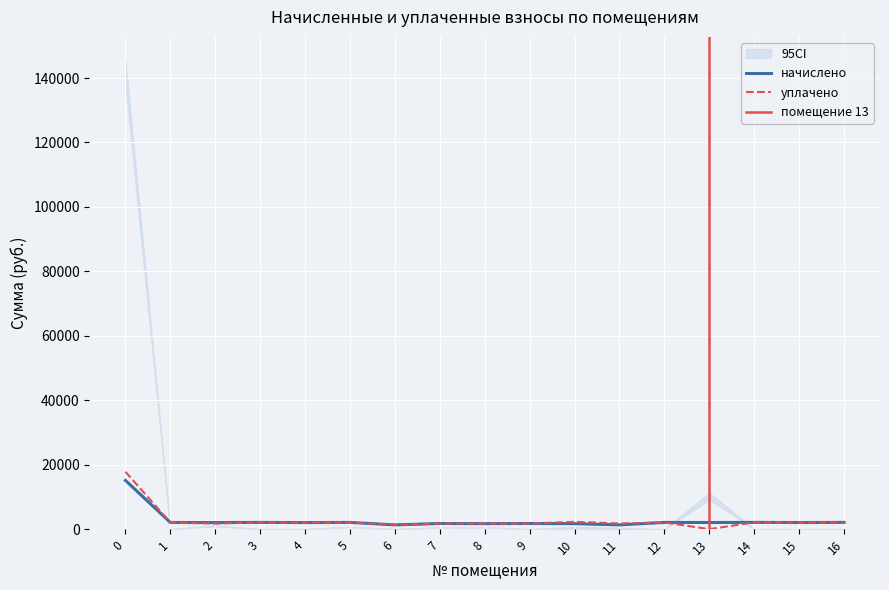

What is the highest value of the начислено series?

15131.5